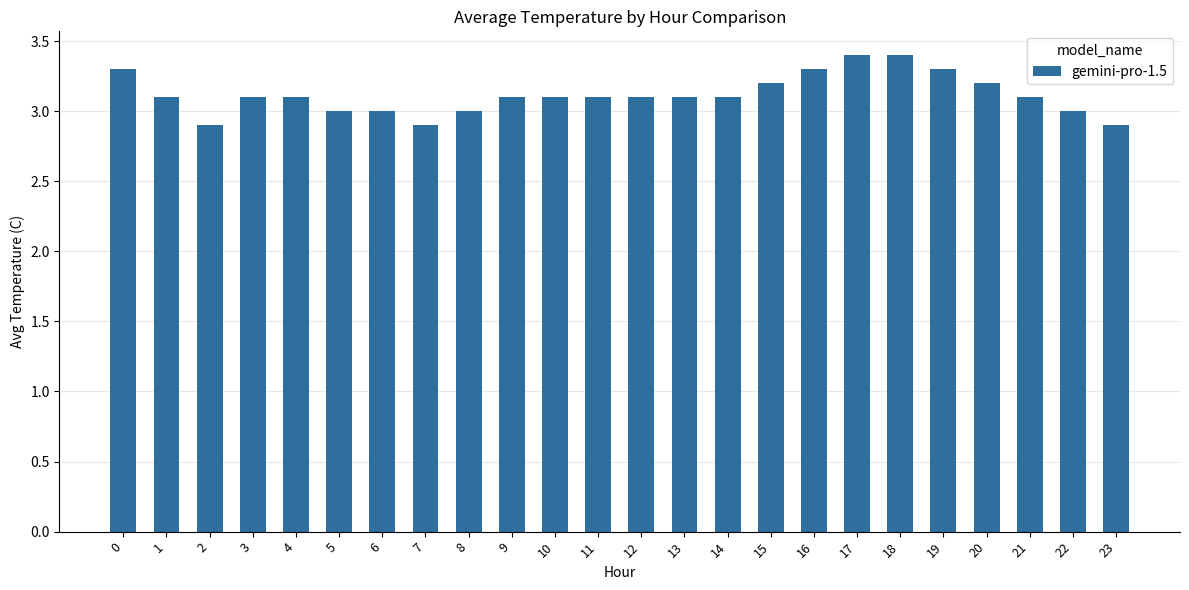

Between 2 and 5, which is larger?

5